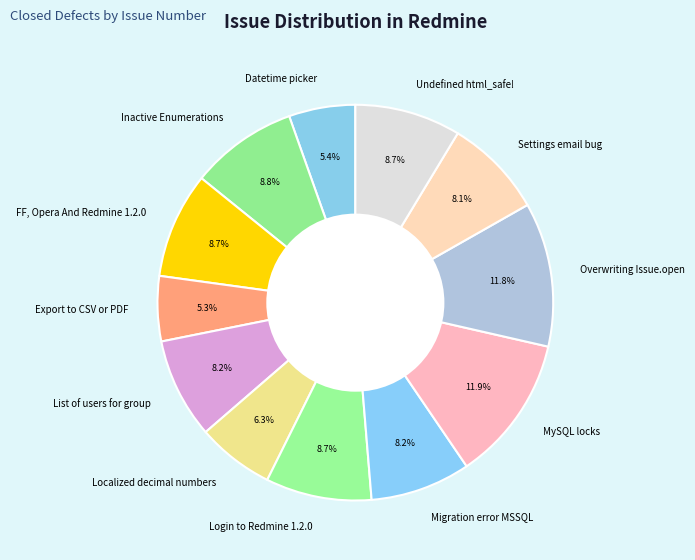

What is the ratio of the value at Export to CSV or PDF to the value at Login to Redmine 1.2.0?

0.6